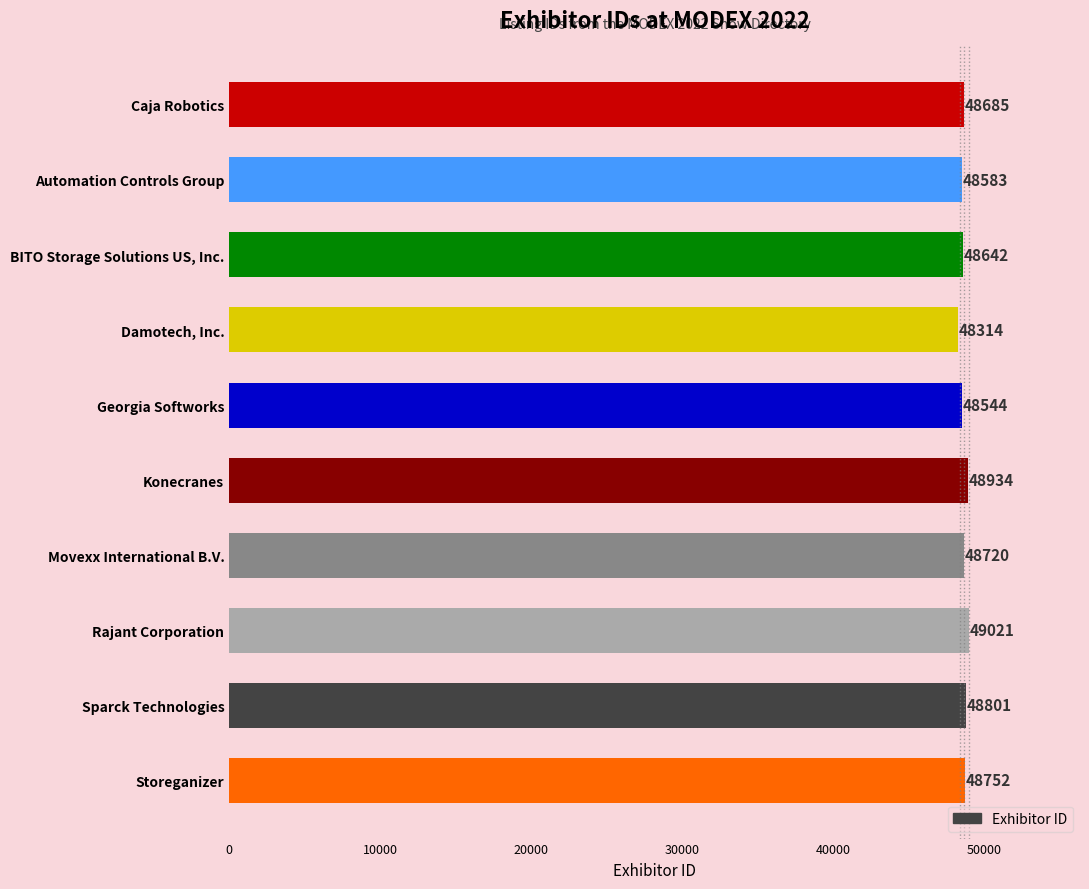

What is the sum of all values?

486996